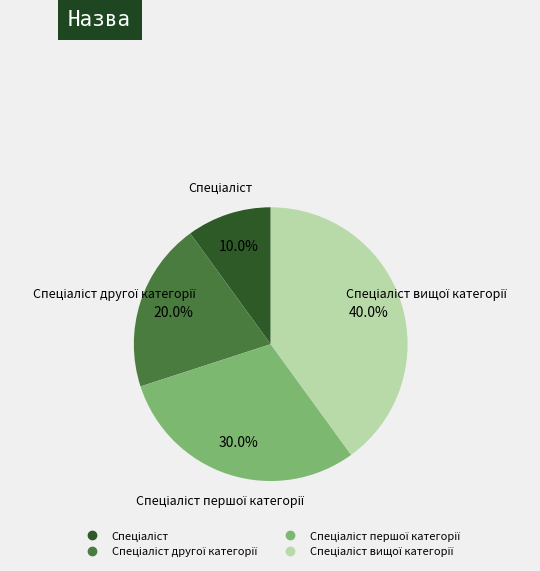

Does any single category account for the majority?

No